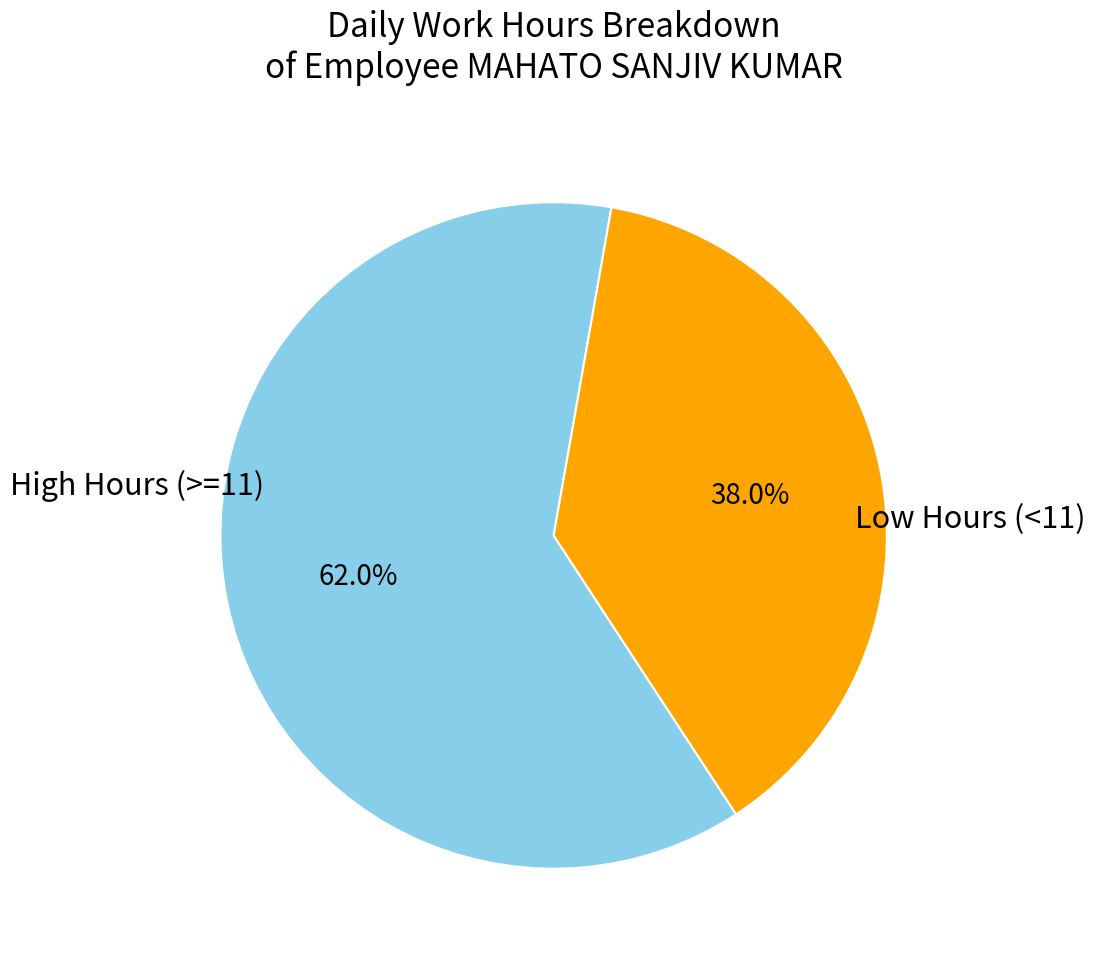

Which slice is the largest?

High Hours (>=11)